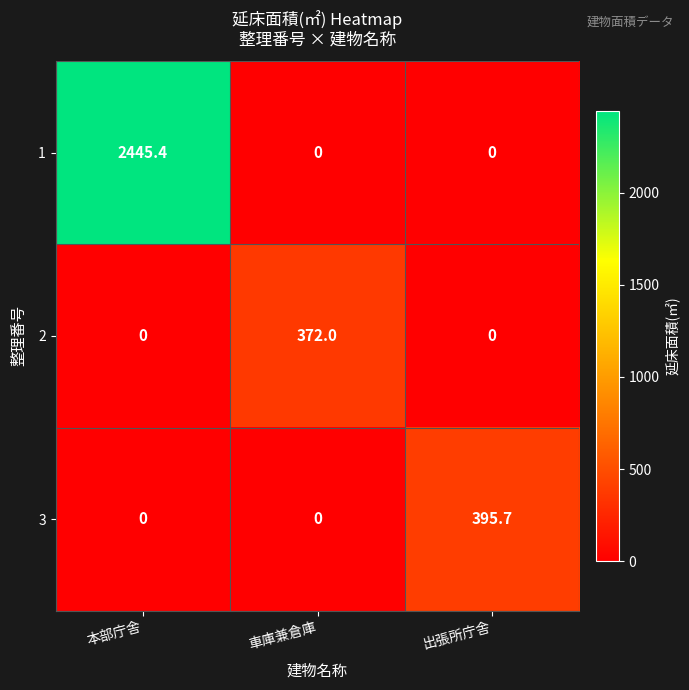

Which label corresponds to the largest value in the chart?

本部庁舎